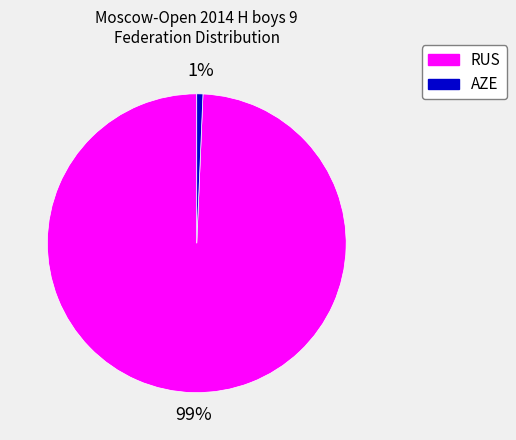

To the nearest percent, what is the average slice percentage?

50%